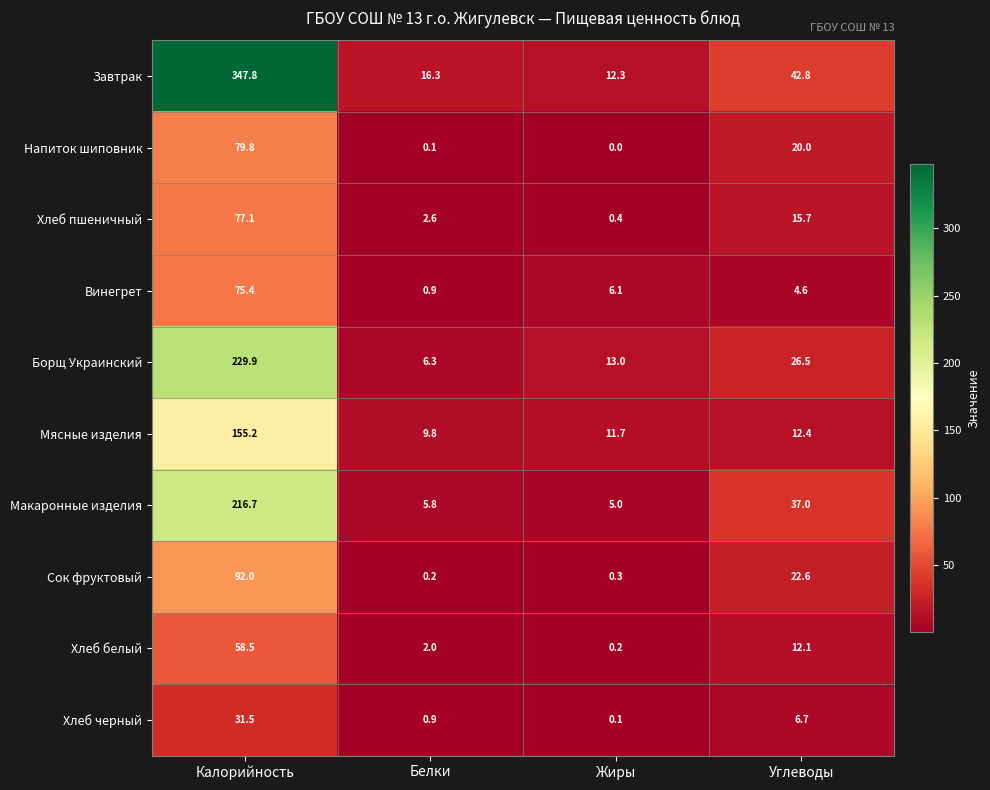

Is it true that Сок фруктовый equals 0.3 at Жиры?

True